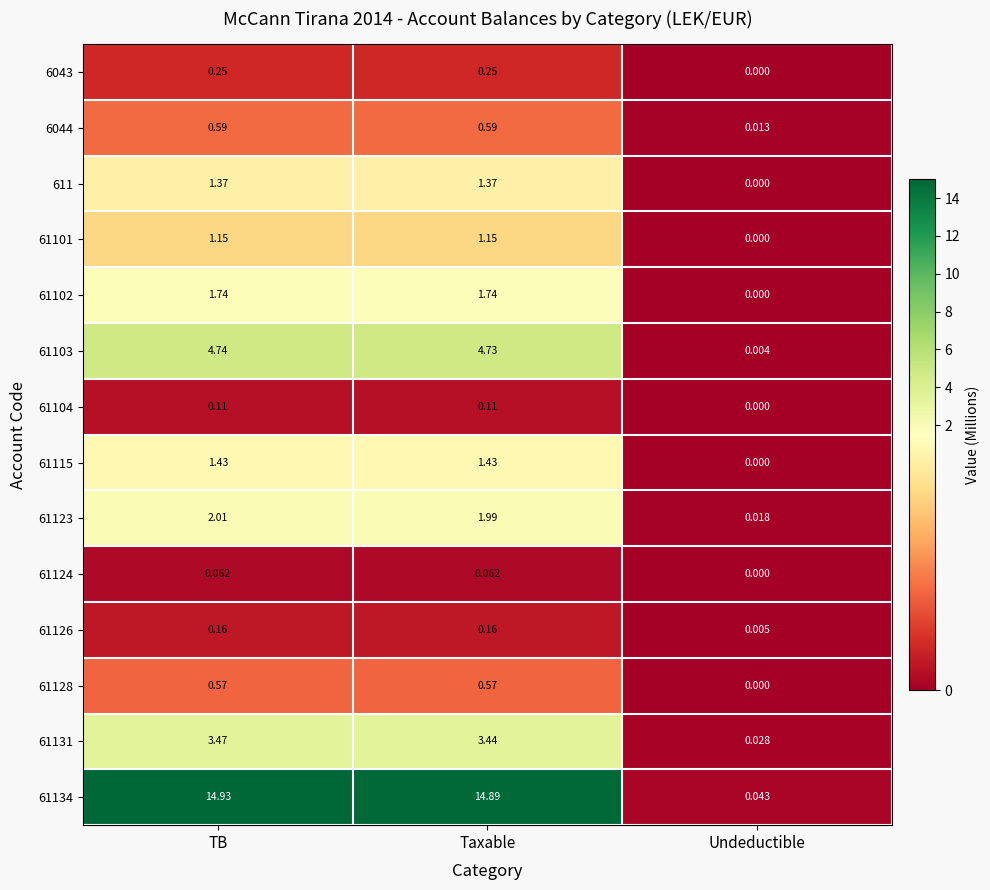

At which label is 61134 closest to 7?

Undeductible